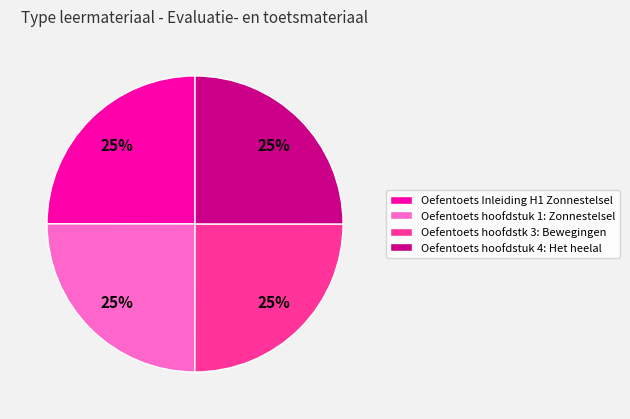

How many slices are in this pie chart?

4